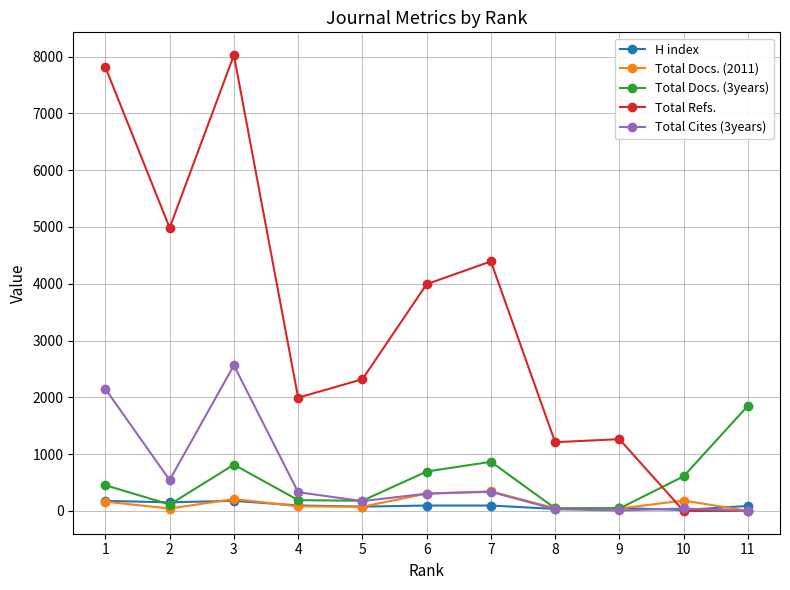

Between 1 and 10, which series saw the biggest shift?

Total Refs.